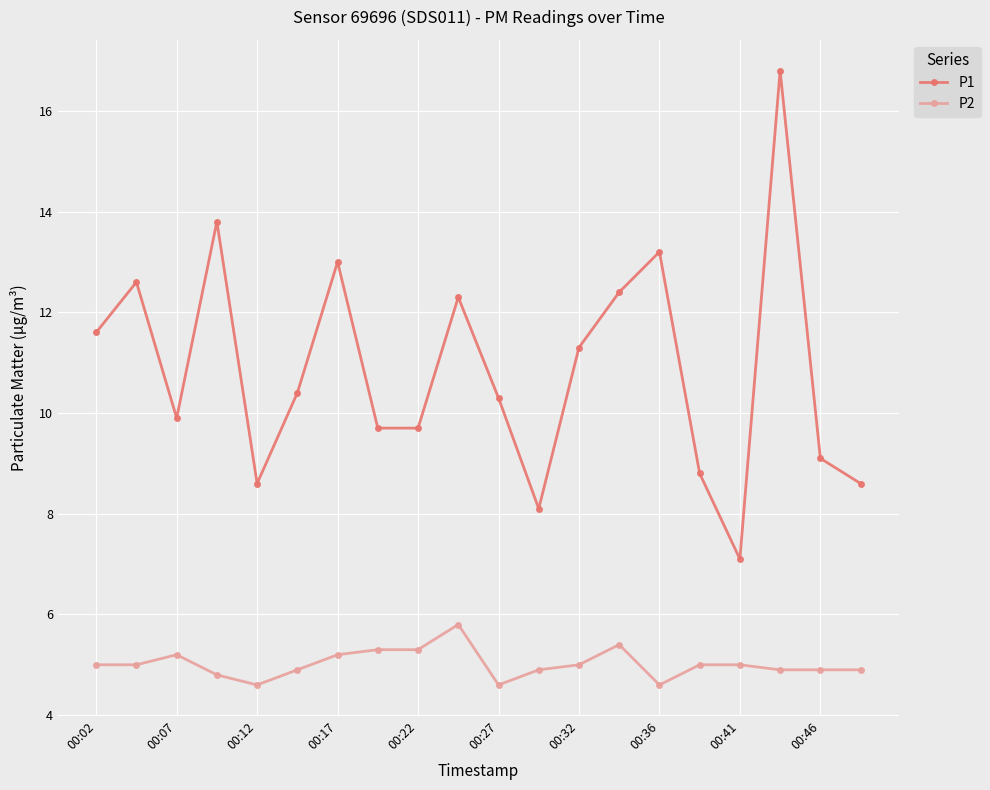

What is the lowest value of the P2 series?

4.6